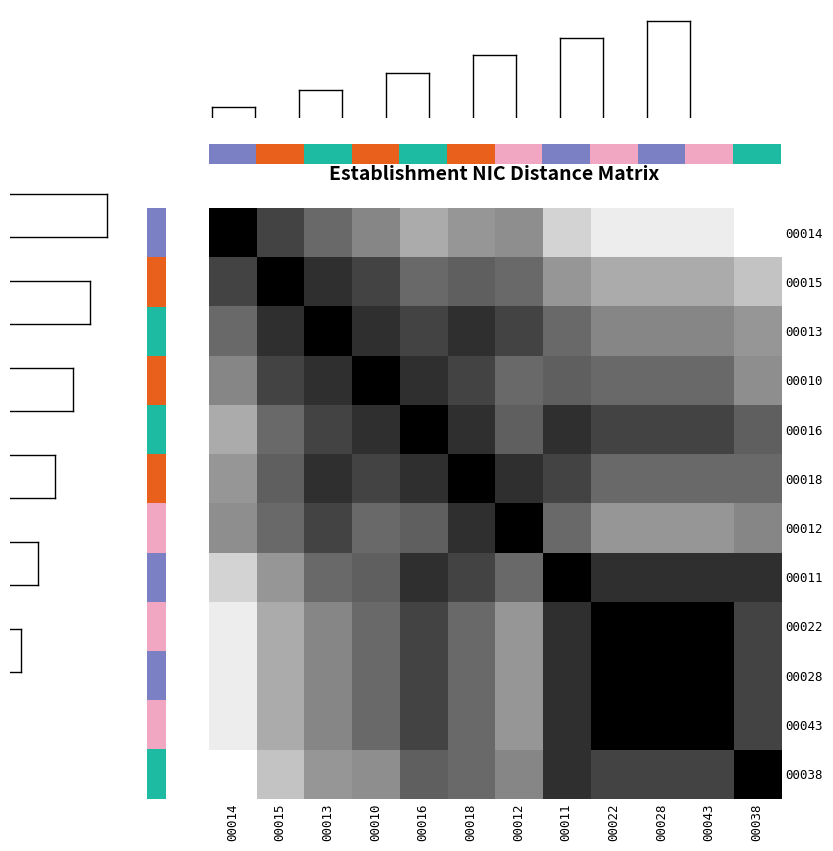

At 00014, list the series in order from largest to smallest.

00038, 00022, 00028, 00043, 00011, 00016, 00018, 00012, 00010, 00013, 00015, 00014